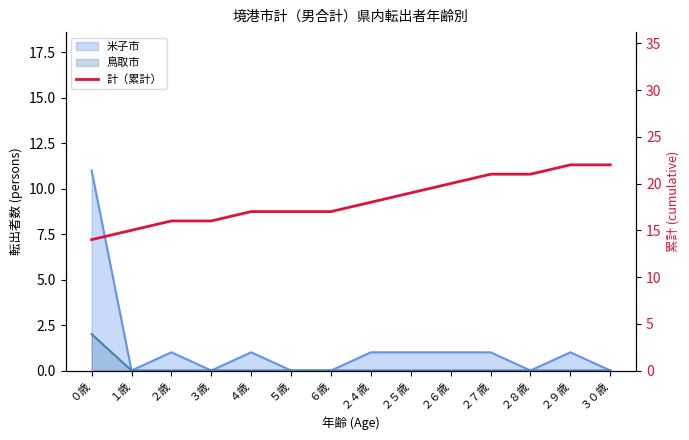

Where does the data first go above 18?

２５歳